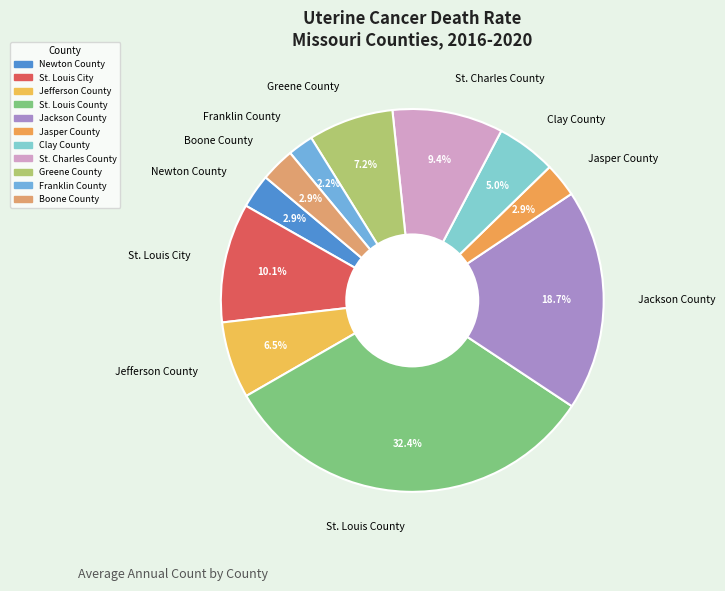

How many segments does this pie chart have?

11